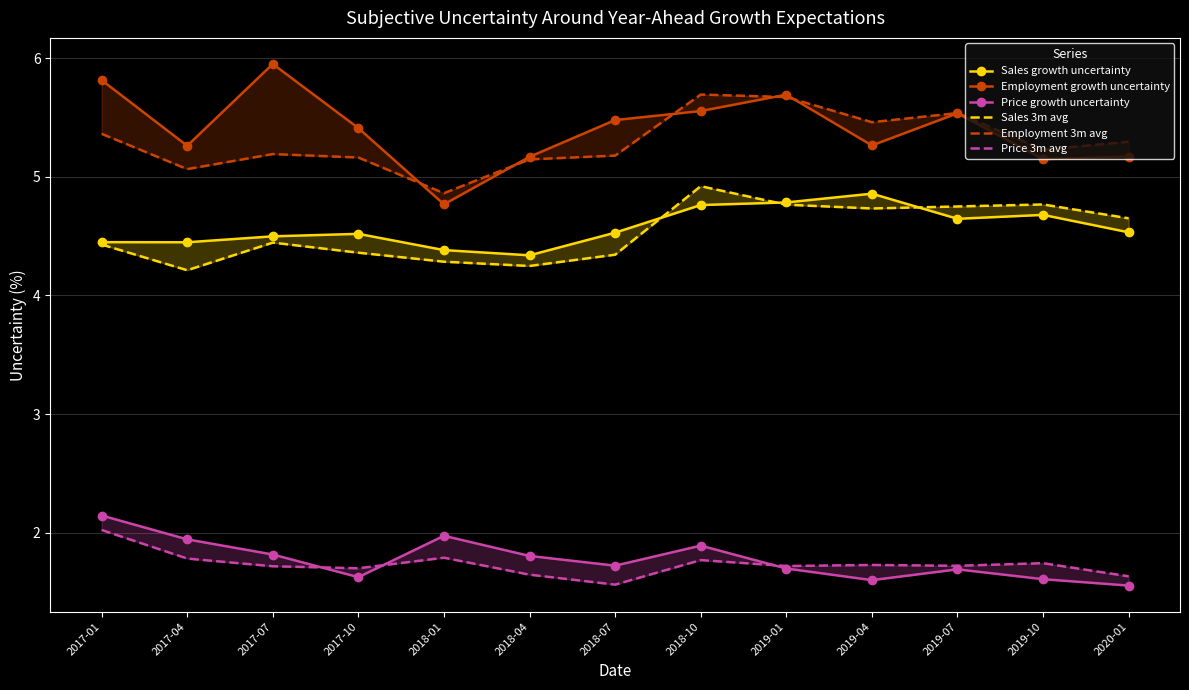

What is the average value of the Sales 3m avg series?

4.5